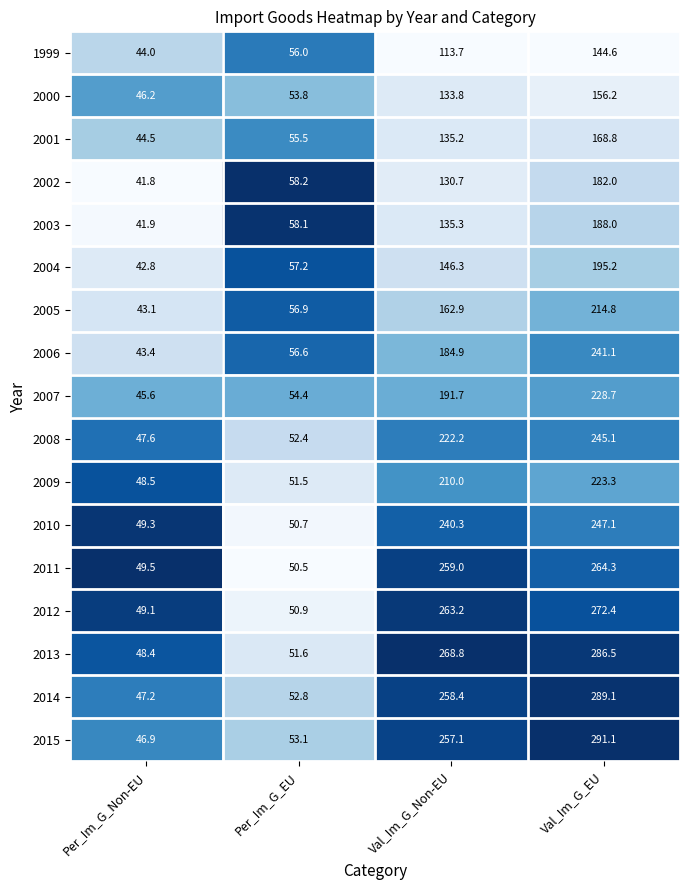

The 2010 series shows 50.7 at Per_Im_G_EU. True or false?

True